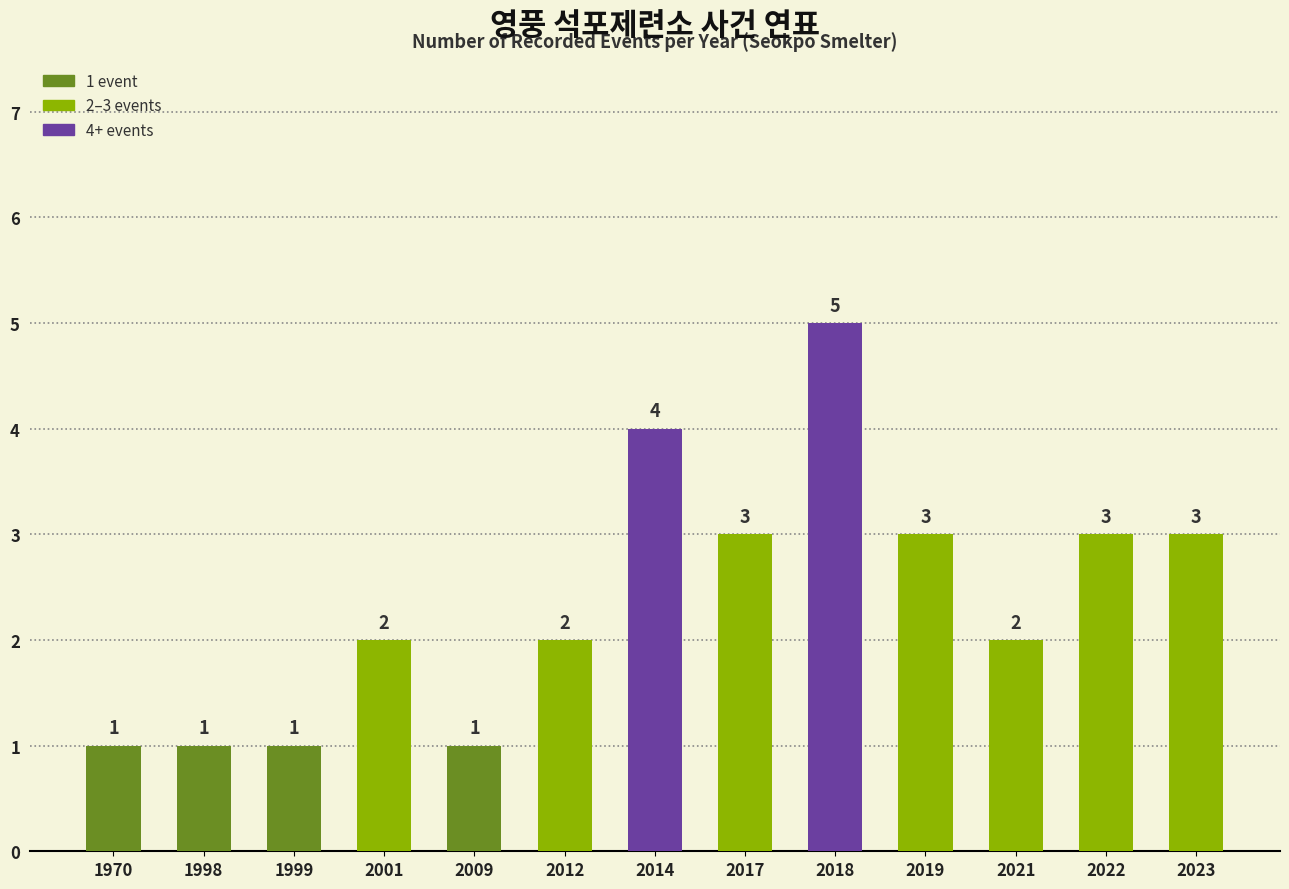

What is the maximum value shown in the chart?

5